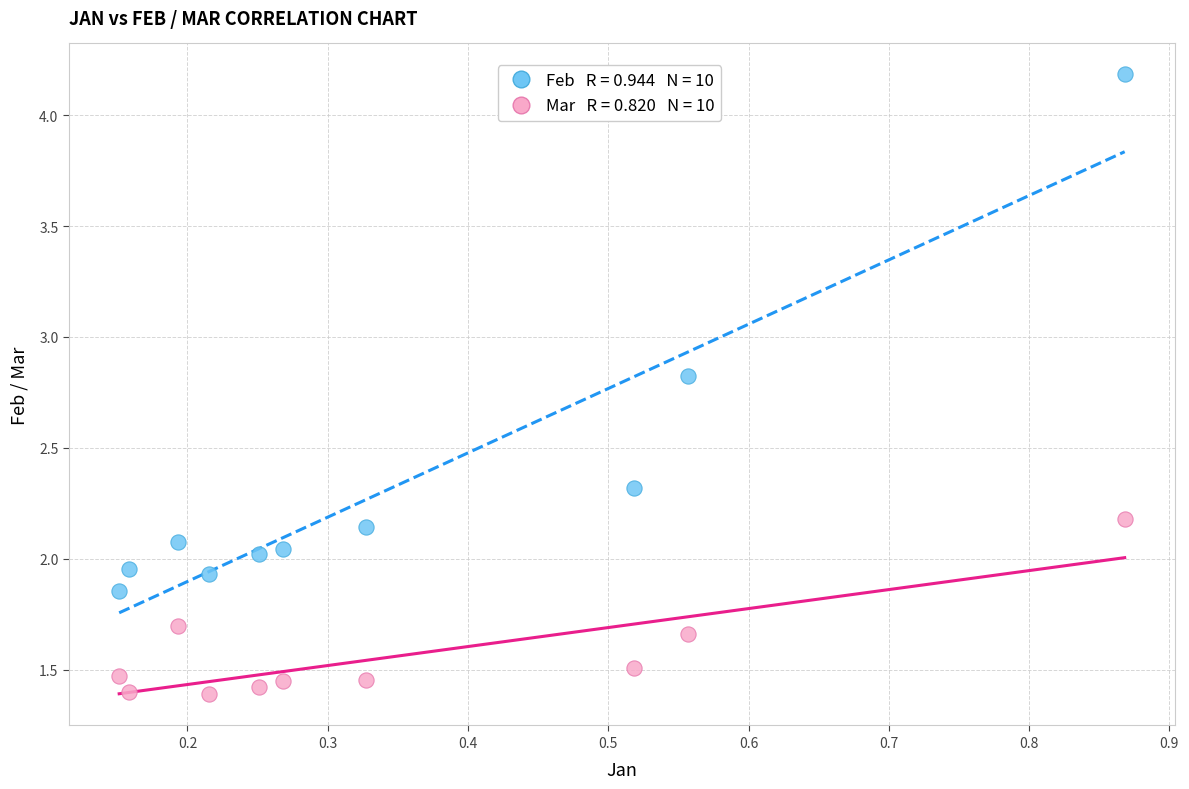

Across all data points, what is the range of Y values (max minus min)?

2.8